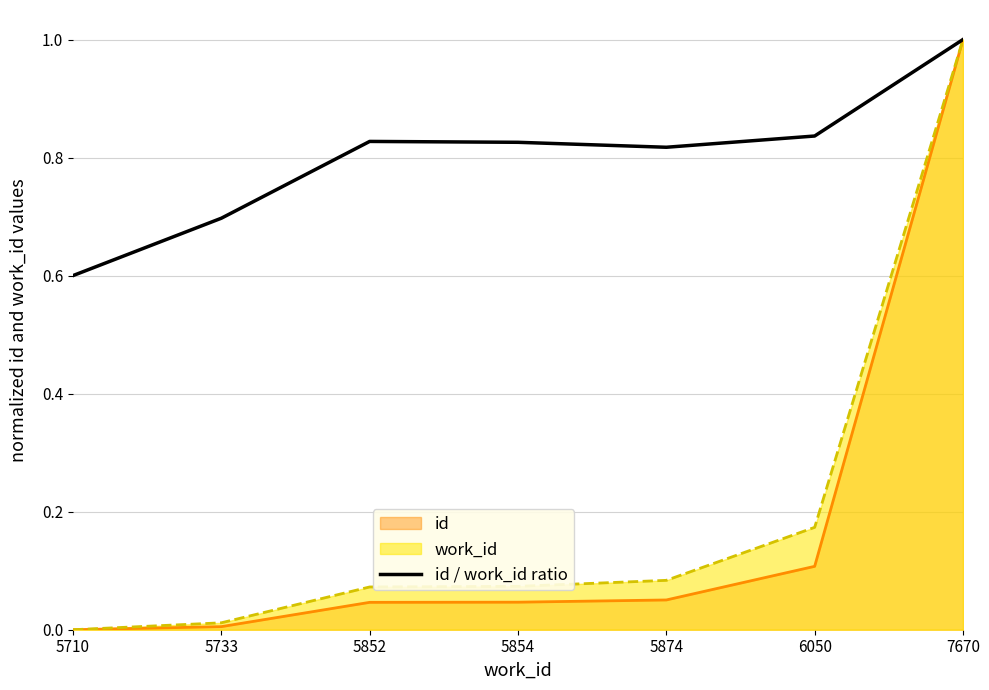

Which label corresponds to the smallest value in the chart?

5710